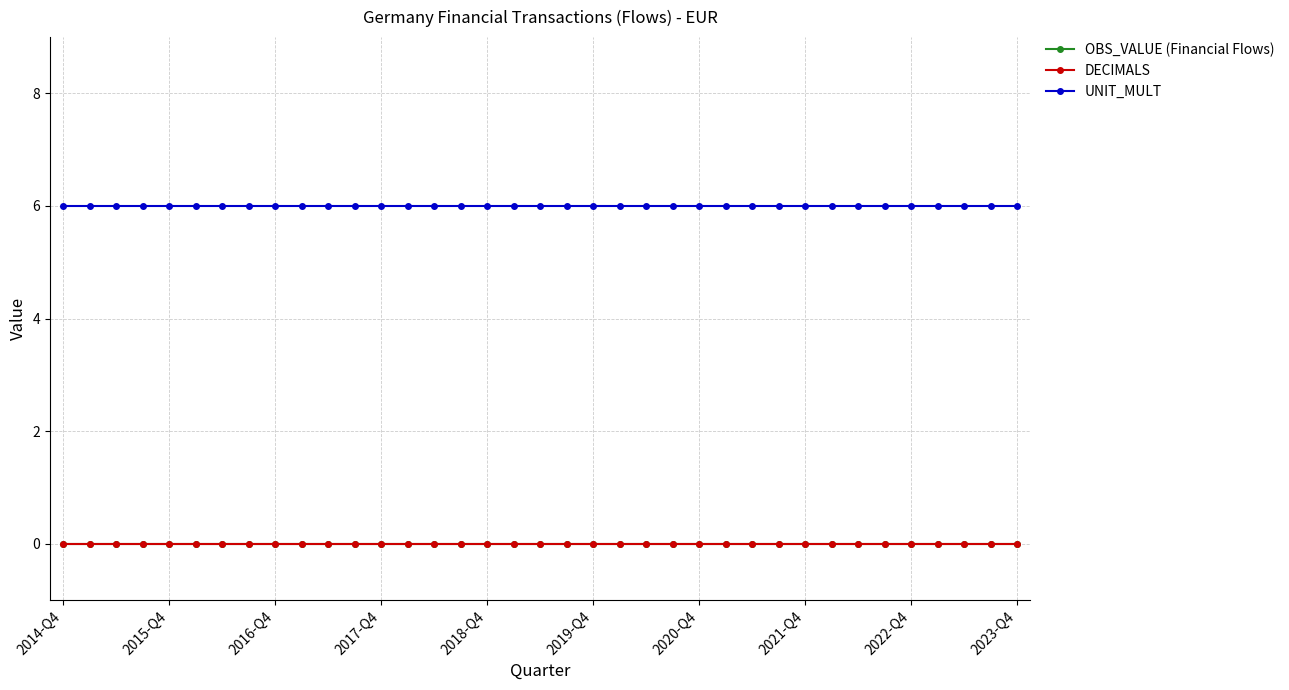

What is the value of the UNIT_MULT point at the 11th from the left?

6